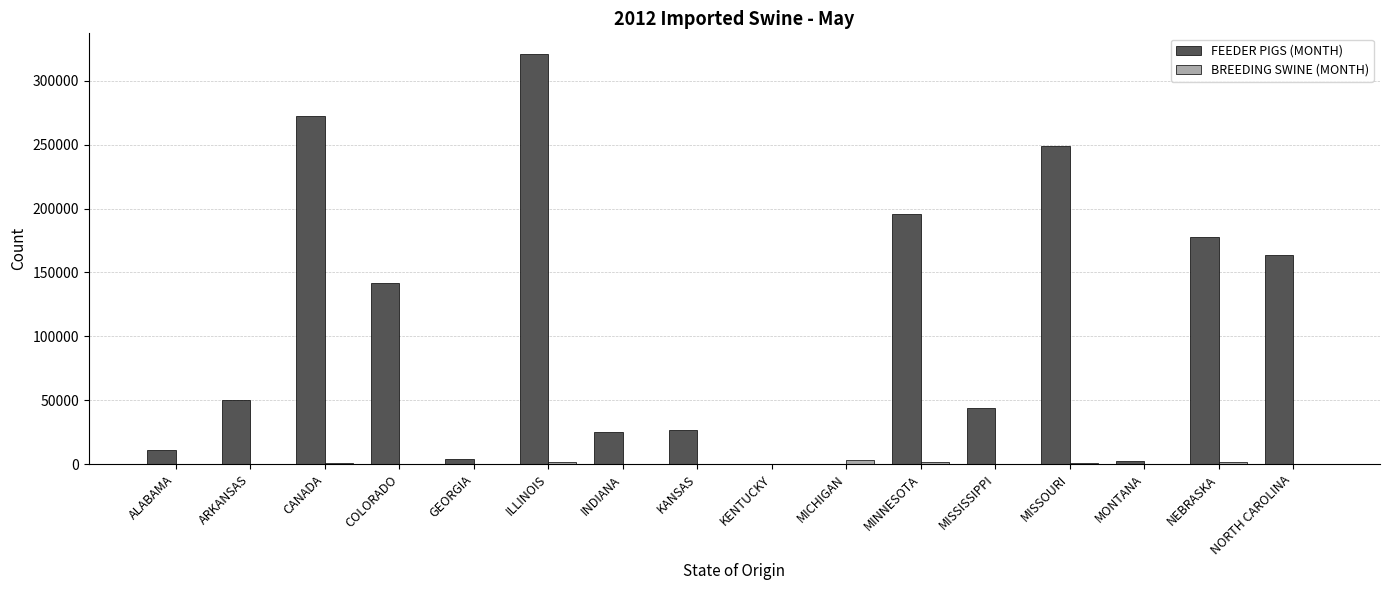

Which series has the largest total across all categories?

FEEDER PIGS (MONTH)